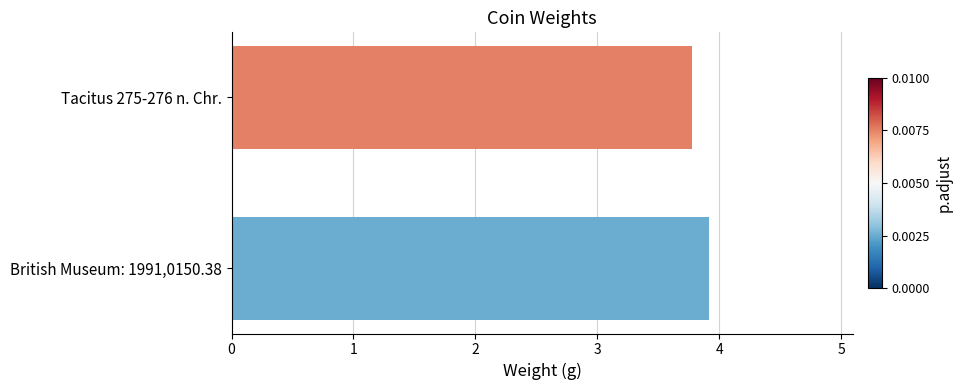

Reading top to bottom, list all the values displayed in this chart.

Tacitus 275-276 n. Chr.=3.8	British Museum: 1991,0150.38=3.9